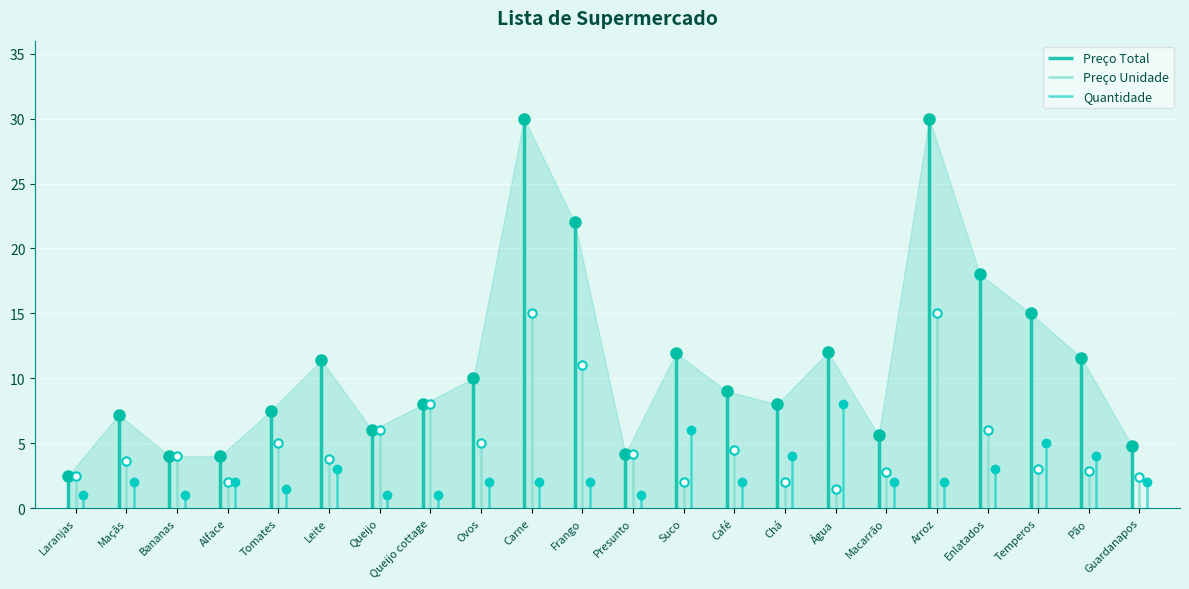

List the series in order of their overall mean, highest first.

Preço Total, Preço Unidade, Quantidade